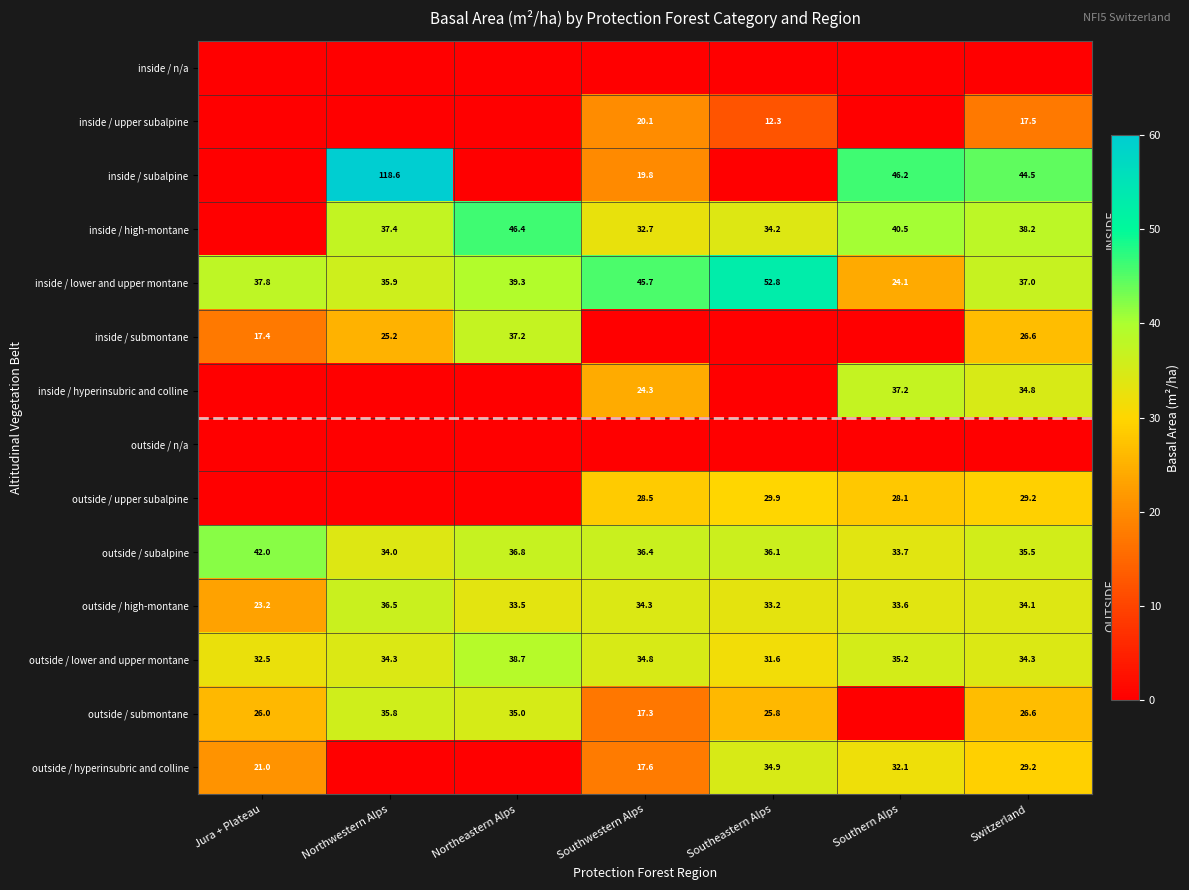

How many data points does each series have?

7